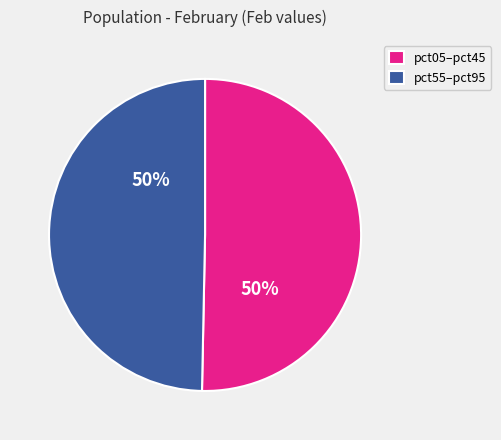

To the nearest percent, what is the average slice percentage?

50%